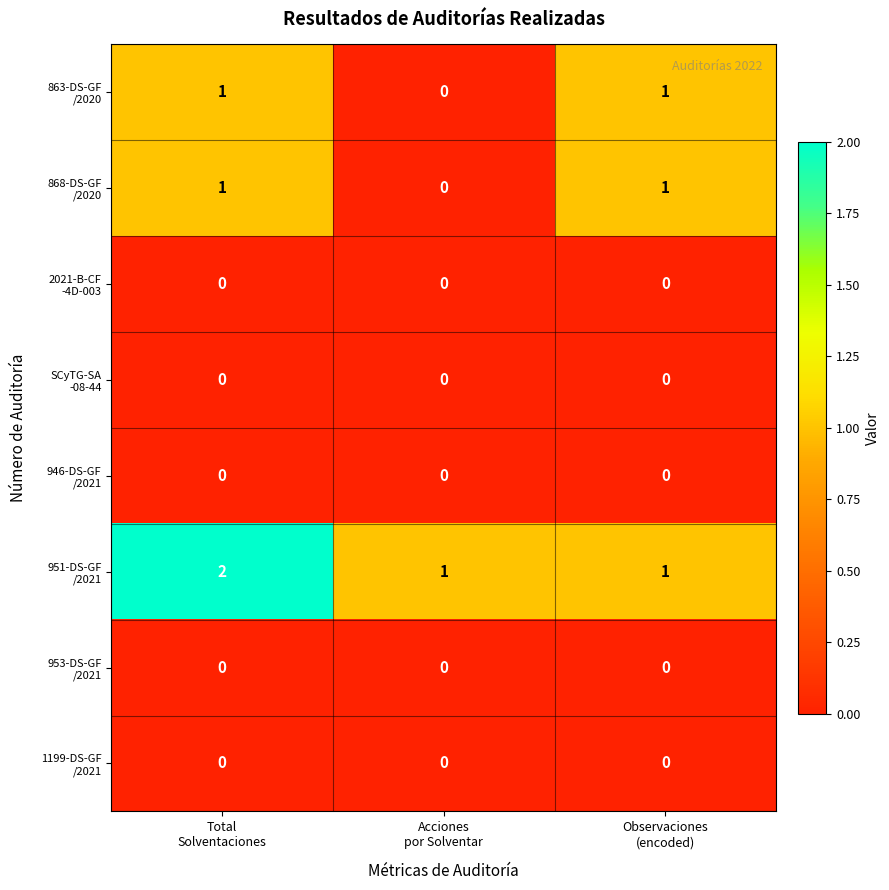

At how many categories does at least one series exceed 0?

3